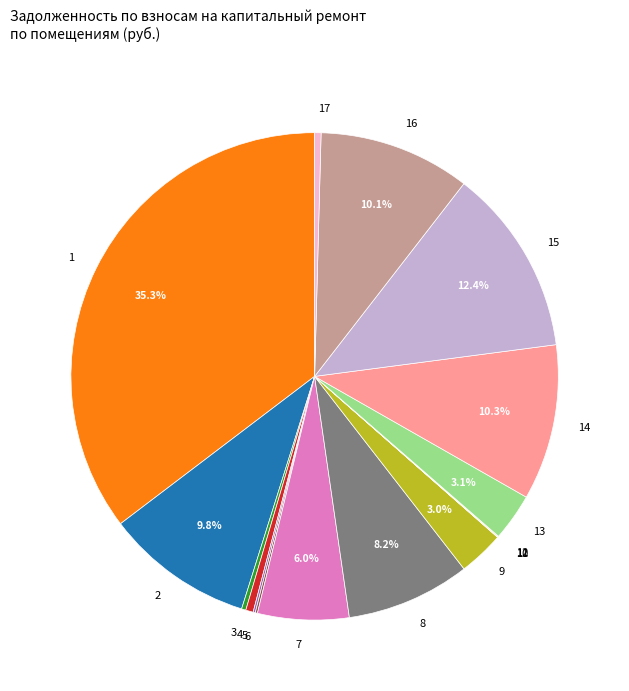

What is the ratio of the value at 13 to the value at 8?

0.4